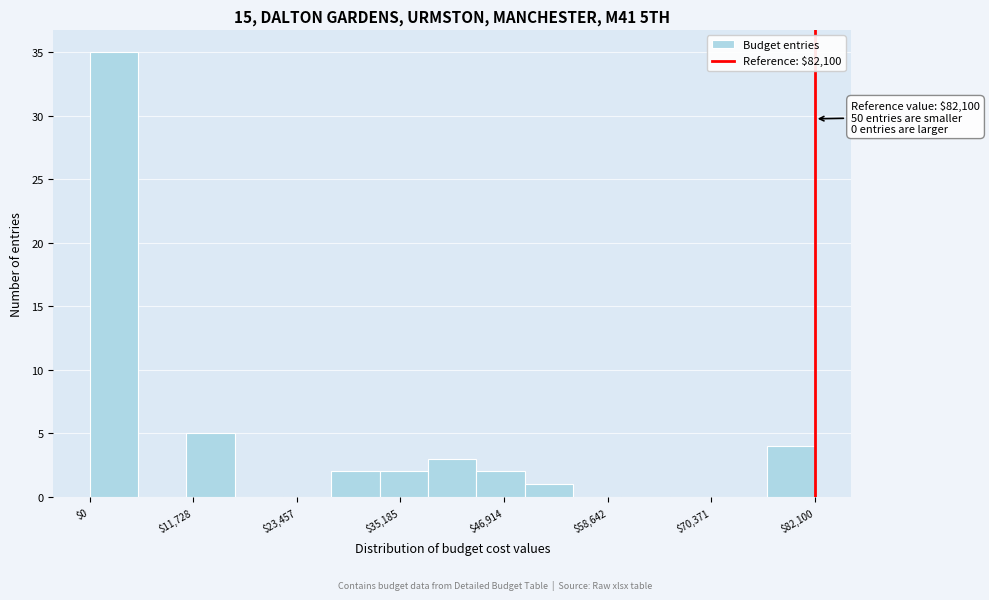

Read against the x-axis, roughly where is the centre of the tallest bar?

2000